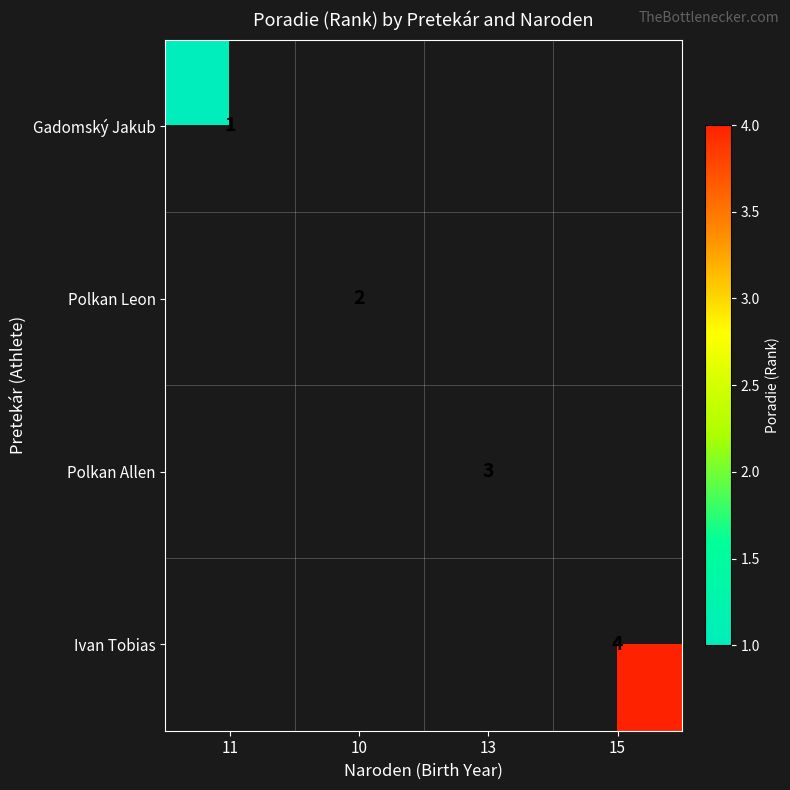

The value of Polkan Allen at 13 is 1. True or false?

False